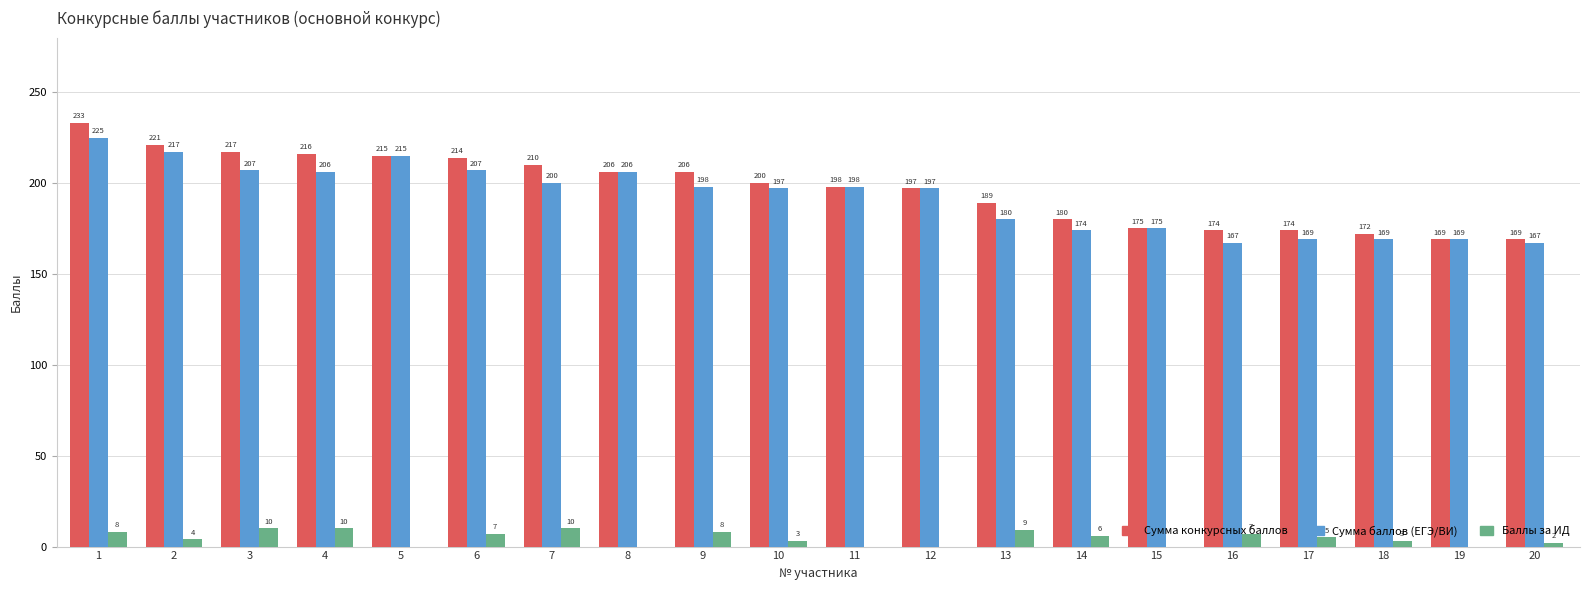

What is the maximum value shown in the chart?

233